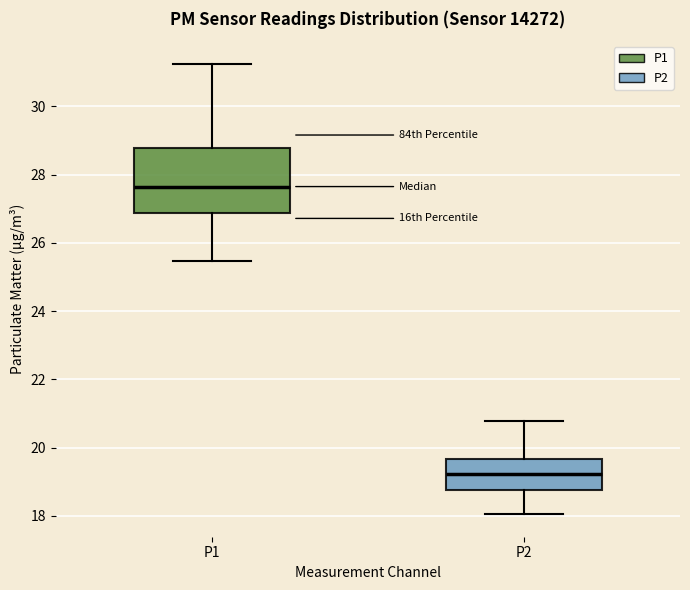

Comparing the boxes themselves (not the whiskers), which one is the tallest?

P1